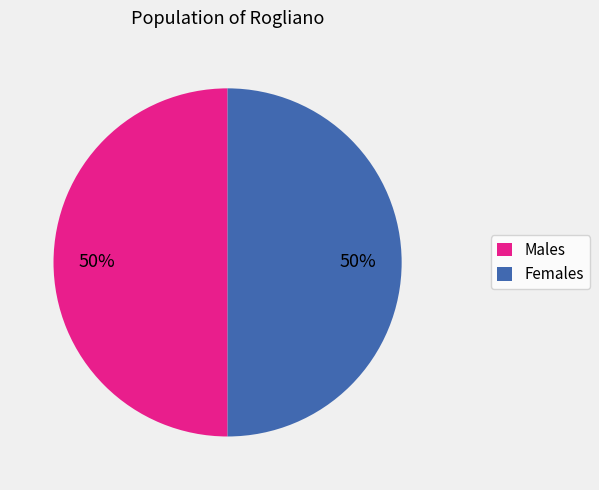

How many segments does this pie chart have?

2